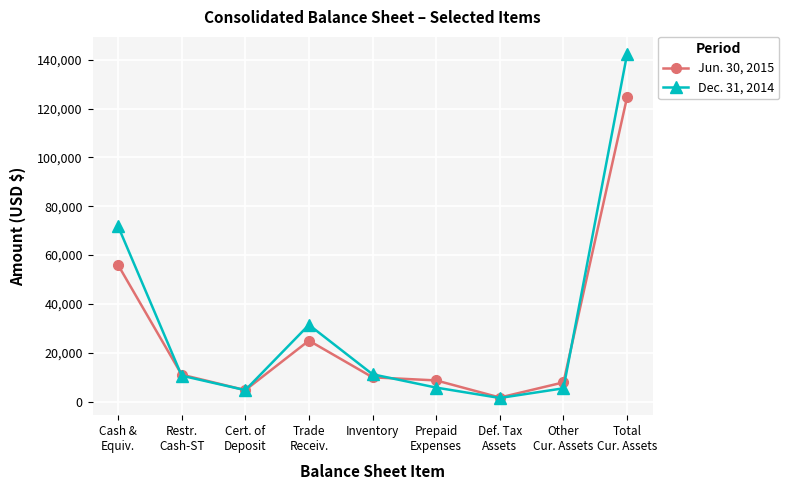

What is the total value across all series at Restr.
Cash-ST?

21627